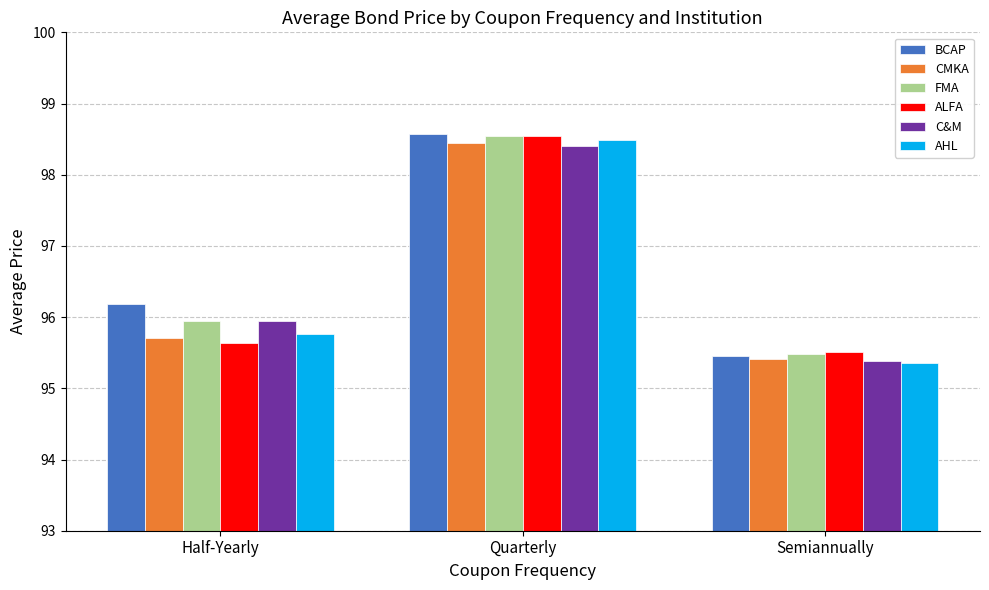

List the labels in order of BCAP value, smallest first.

Semiannually, Half-Yearly, Quarterly